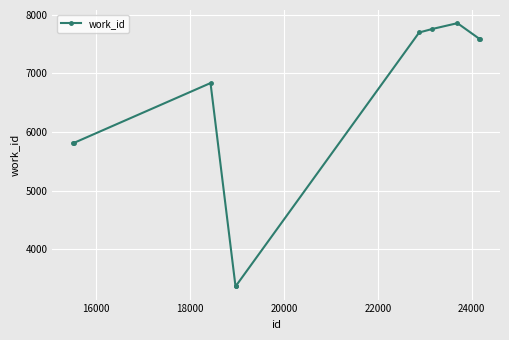

What is the smallest value displayed?

3370